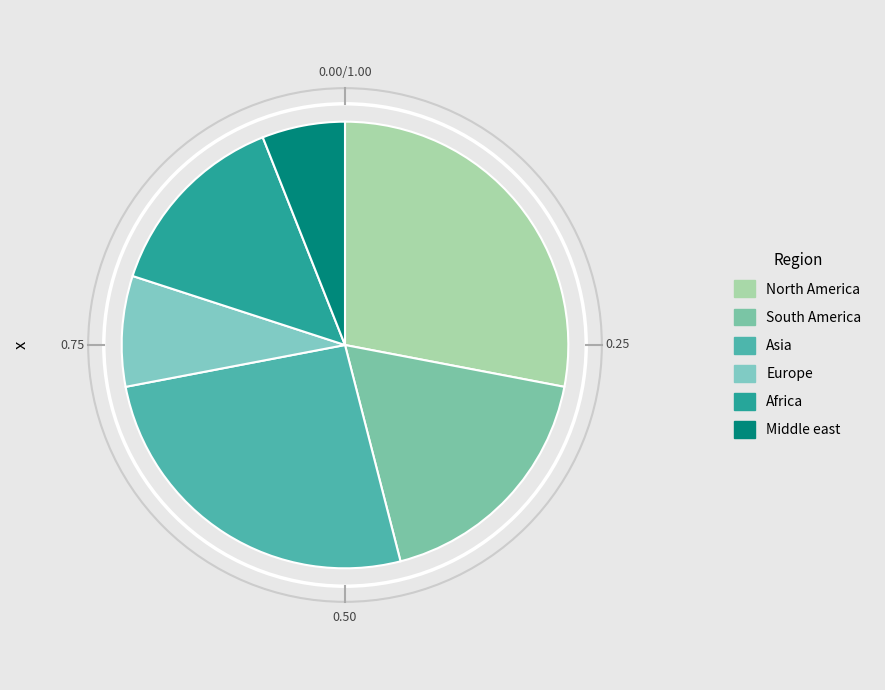

To the nearest percent, what is the average slice percentage?

17%